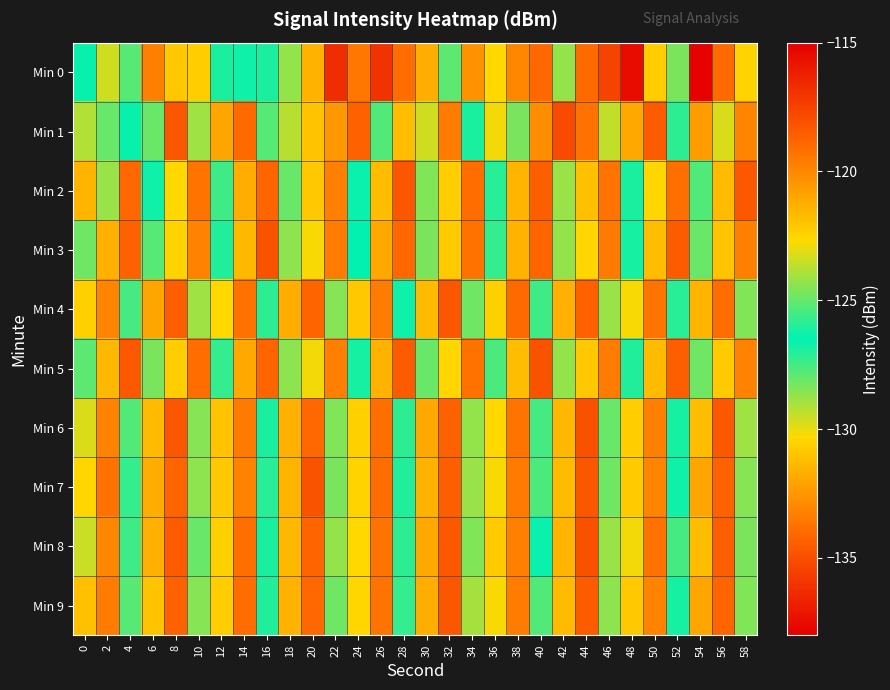

Count the number of data series in this chart.

10